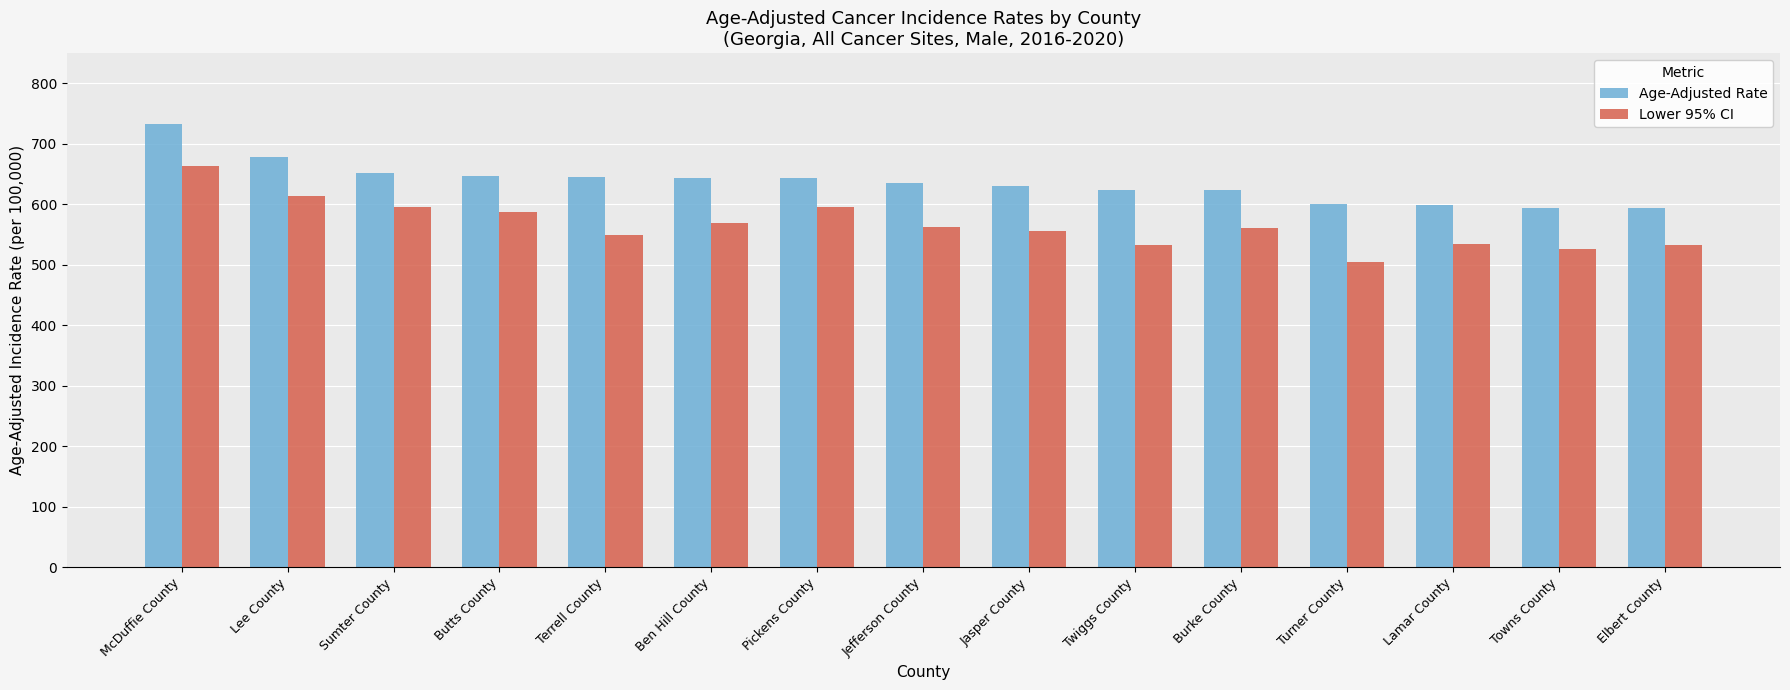

How many data points in Lower 95% CI are above 560?

8